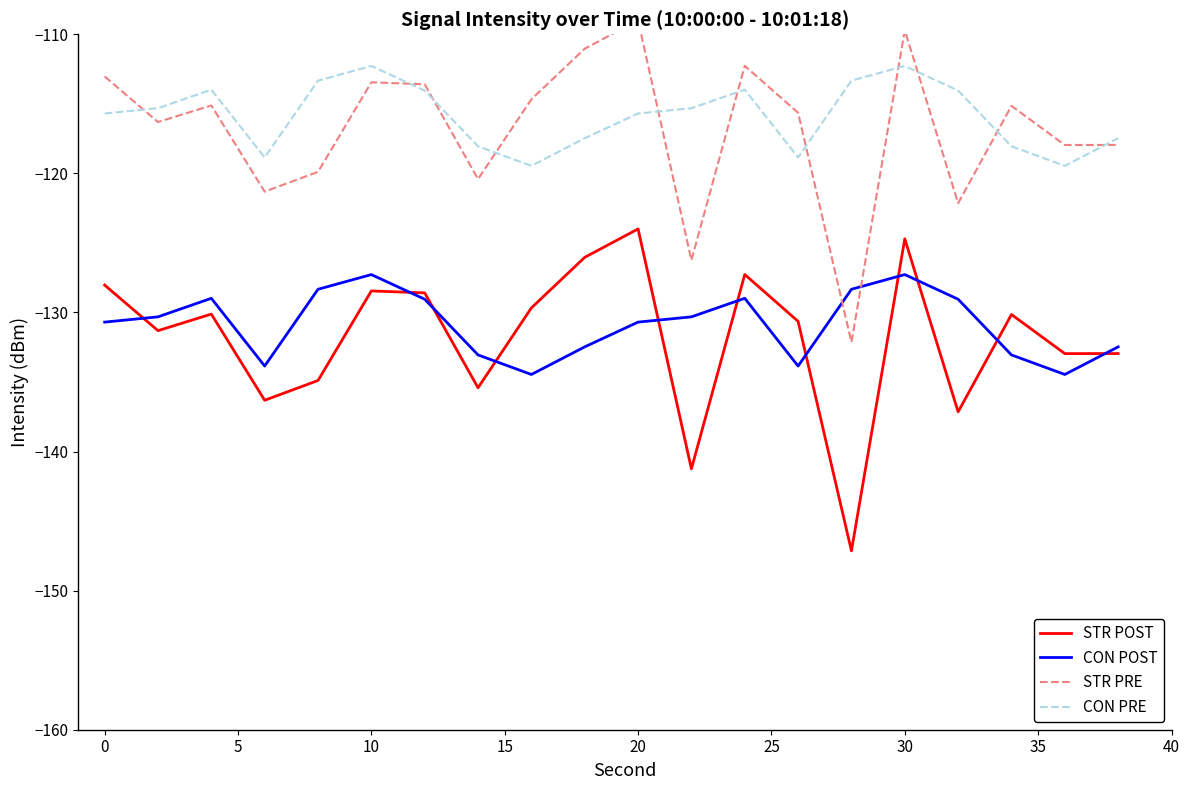

Which series has the widest spread of values?

STR POST